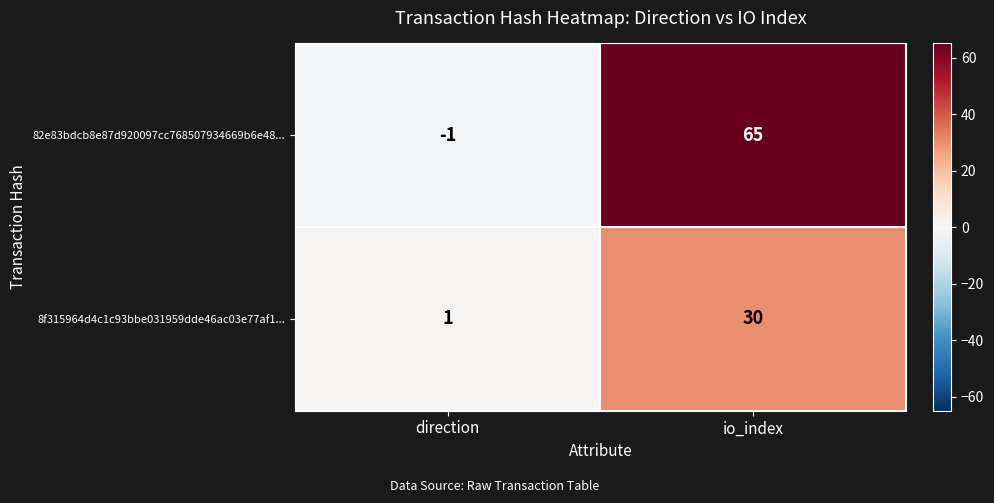

Reading left to right, transcribe all the data shown in this chart.

82e83bdcb8e87d920097cc768507934669b6e48...: -1	65
8f315964d4c1c93bbe031959dde46ac03e77af1...: 1	30